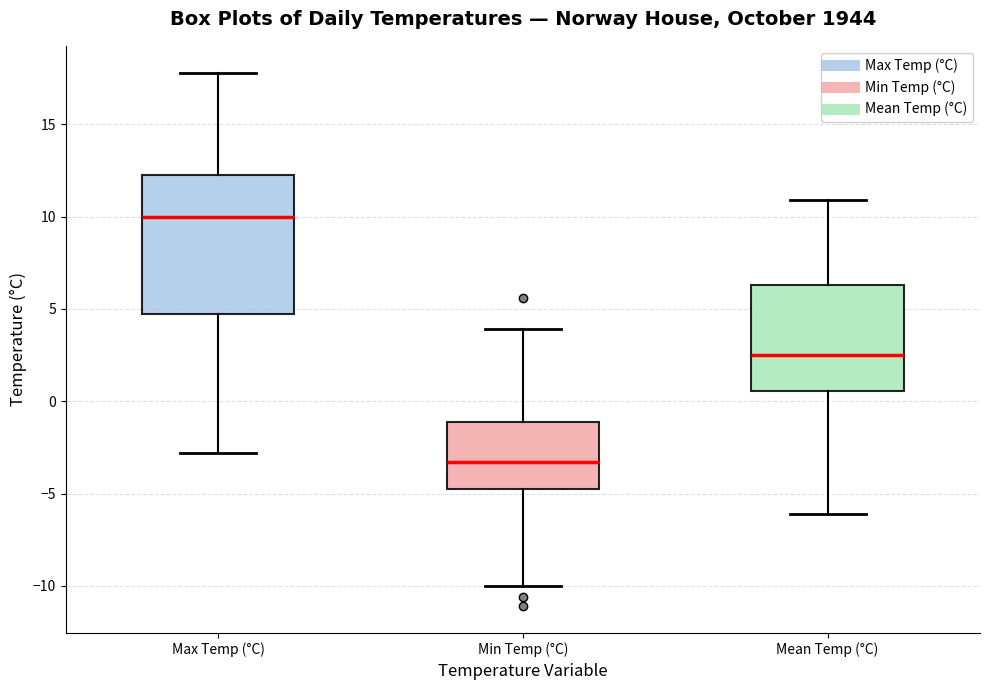

Which box has the lowest median line?

Min Temp (°C)